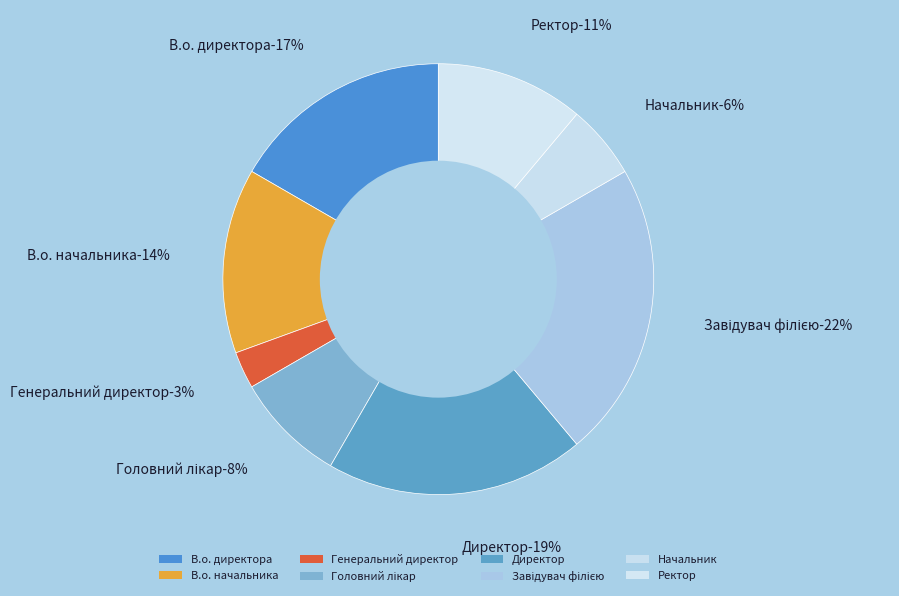

What portion of the pie excludes Завідувач філією?

77.8%